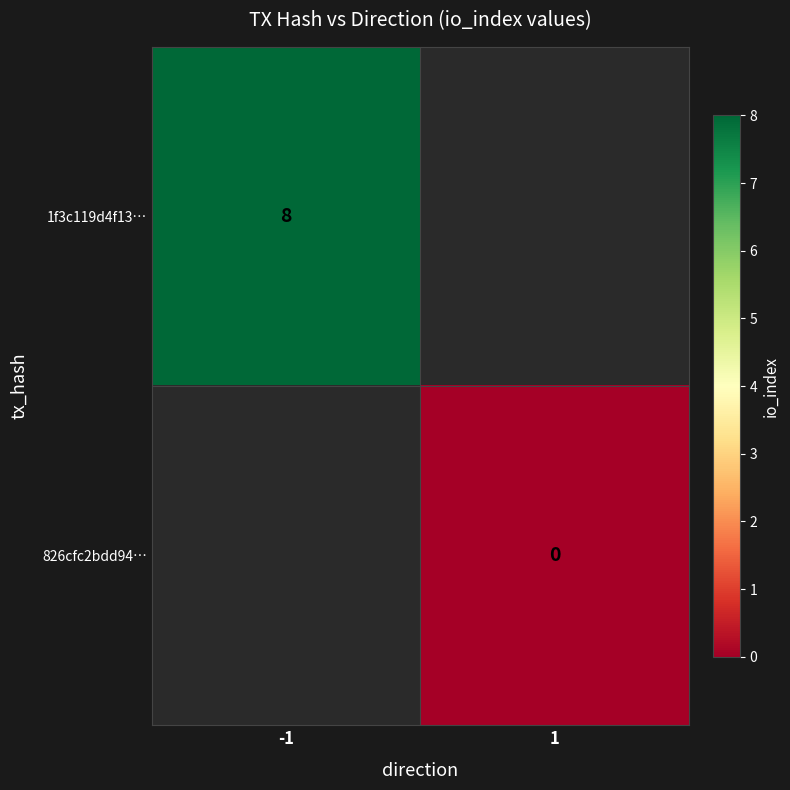

Is the value of 1f3c119d4f13… at -1 greater than the value of 826cfc2bdd94… at 1?

Yes